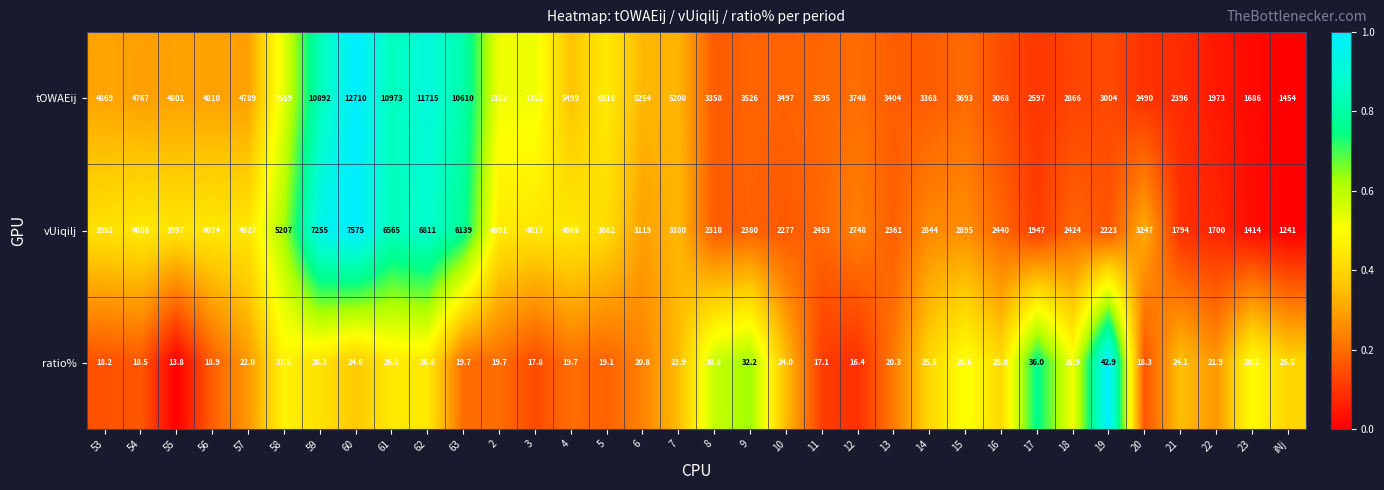

At which label does ratio% first exceed 24?

58